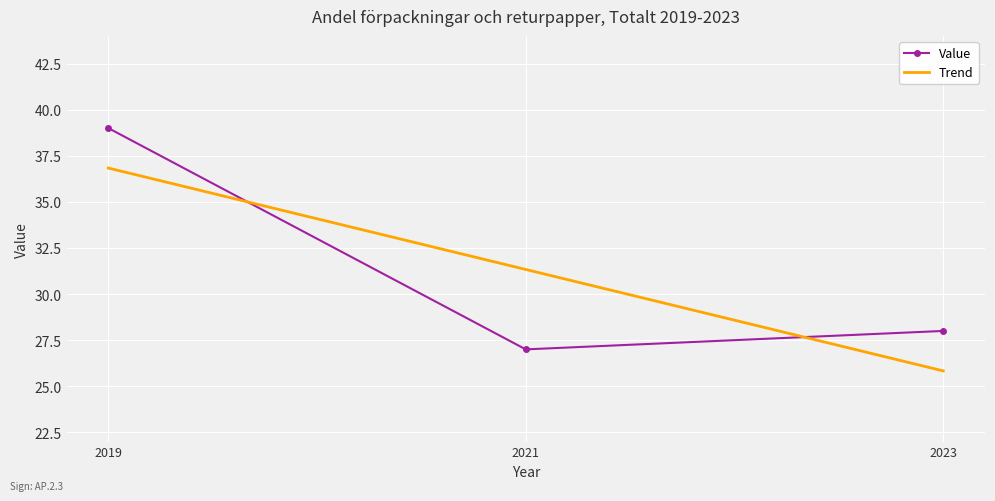

How many values exceed 28?

1